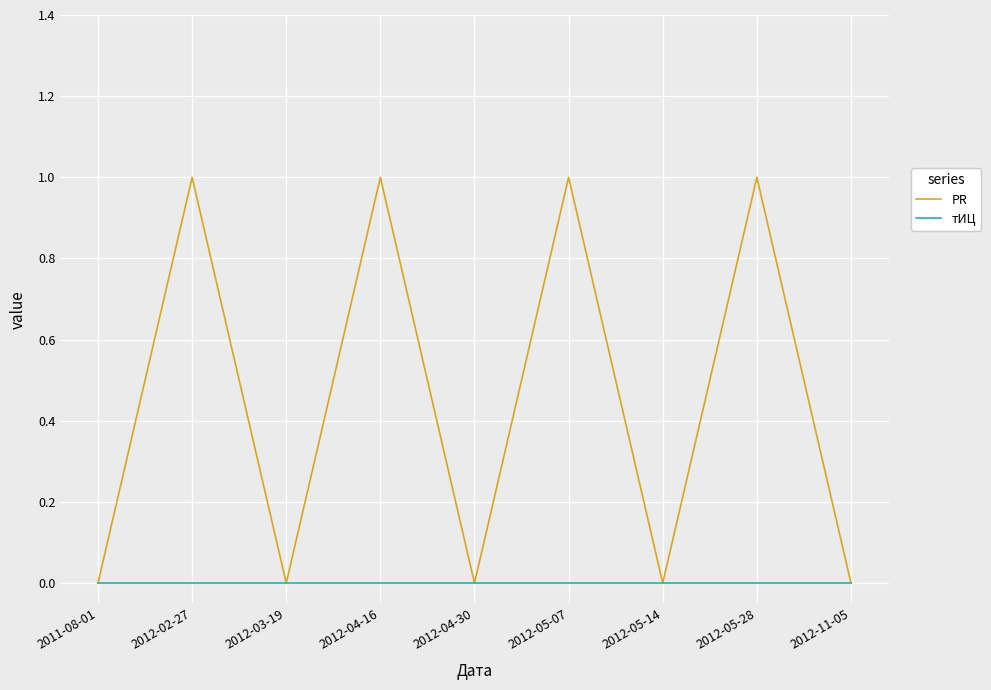

The тИЦ series shows 0 at 2012-04-16. True or false?

True